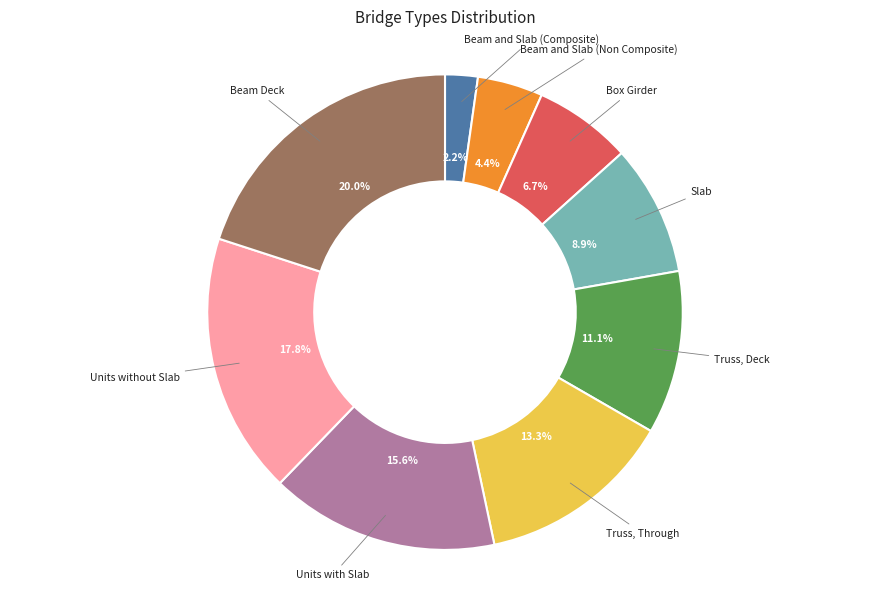

Is there a majority slice in this chart?

No